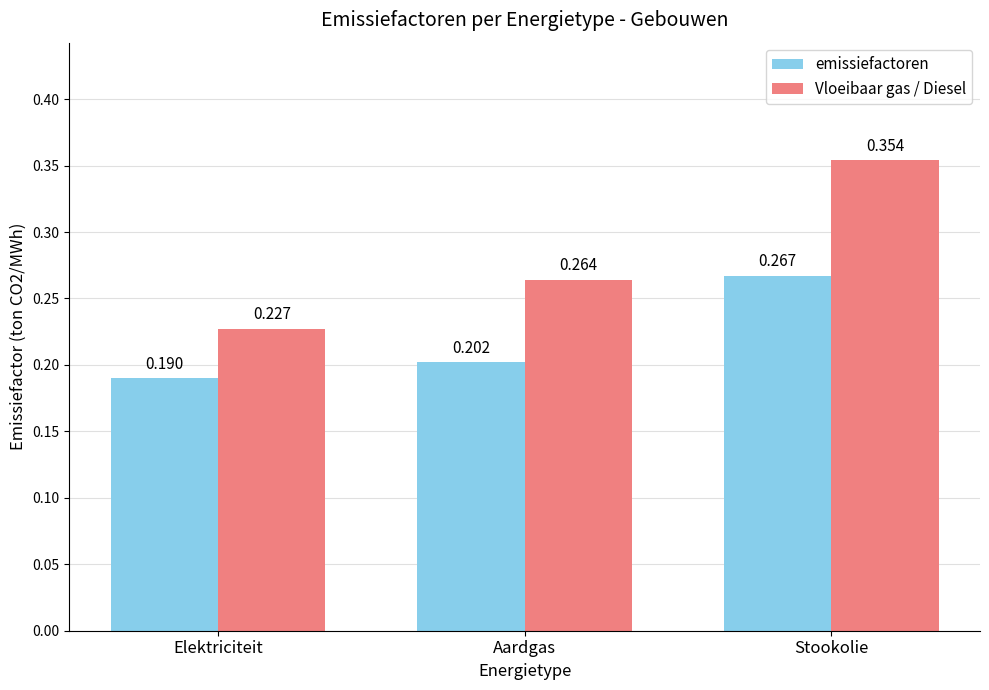

Which category has the lowest value in the Vloeibaar gas / Diesel series?

Elektriciteit